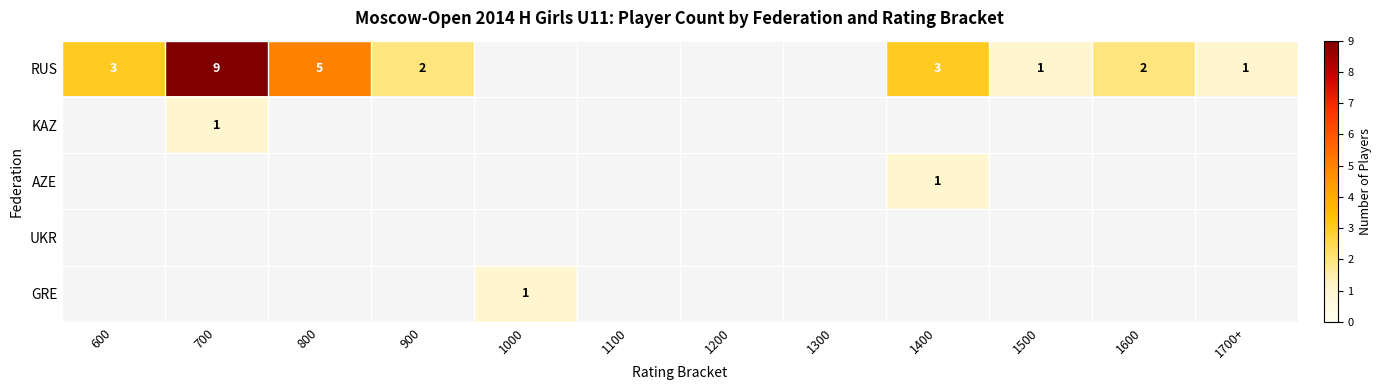

Is it true that RUS equals 2 at 900?

True